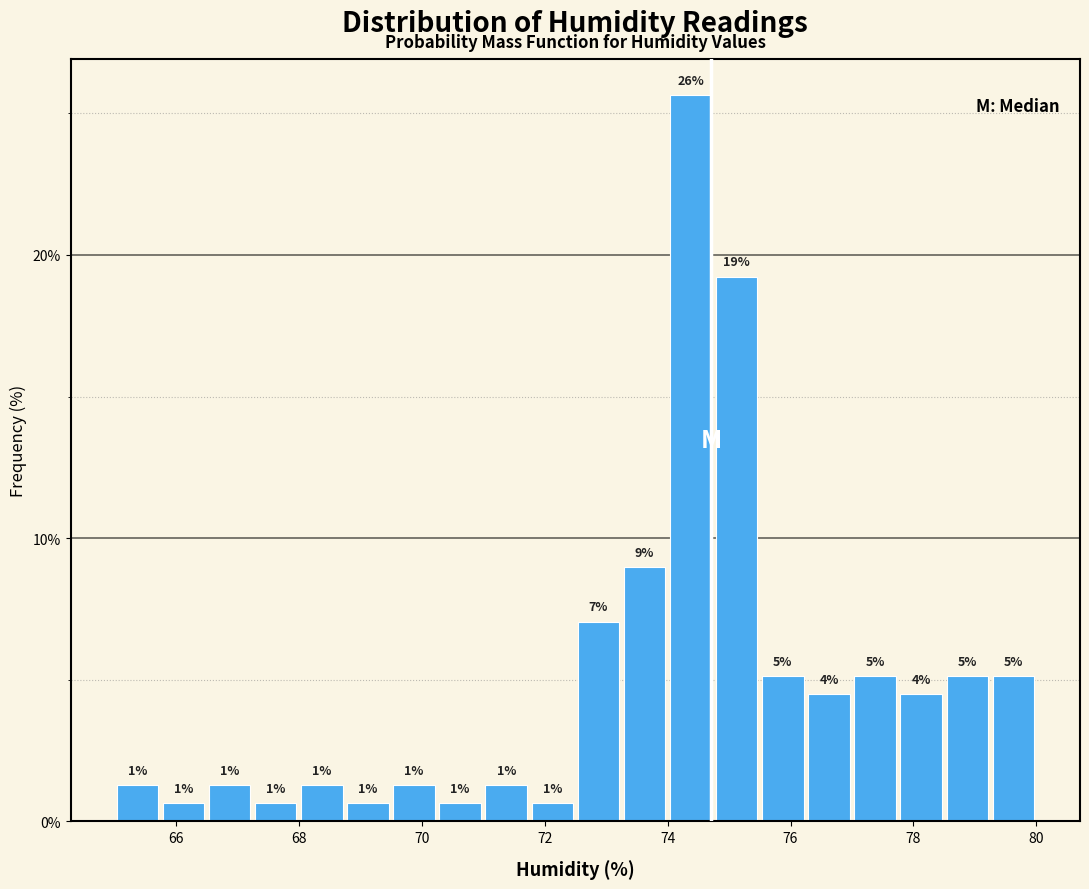

Around what value on the x-axis is the tallest bar? Give the approximate position of its centre, as read against the axis.

74.4